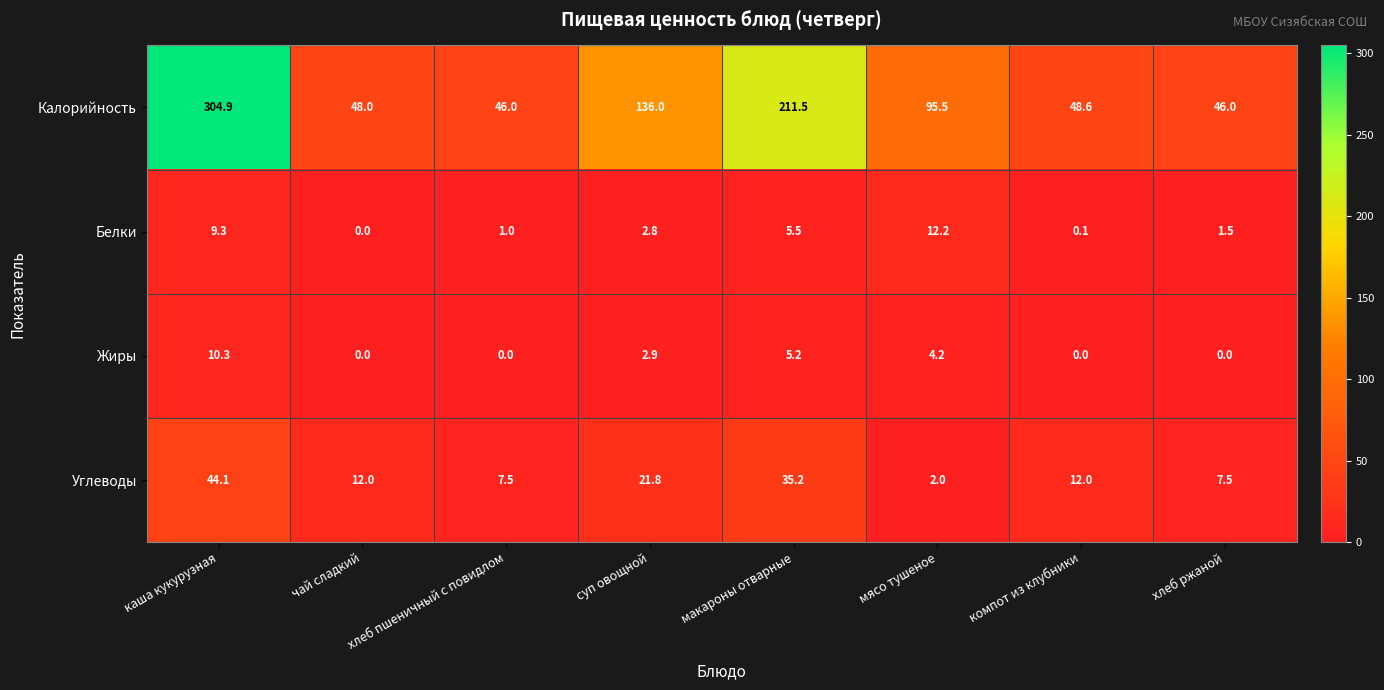

The value of Жиры at суп овощной is 2.9. True or false?

True